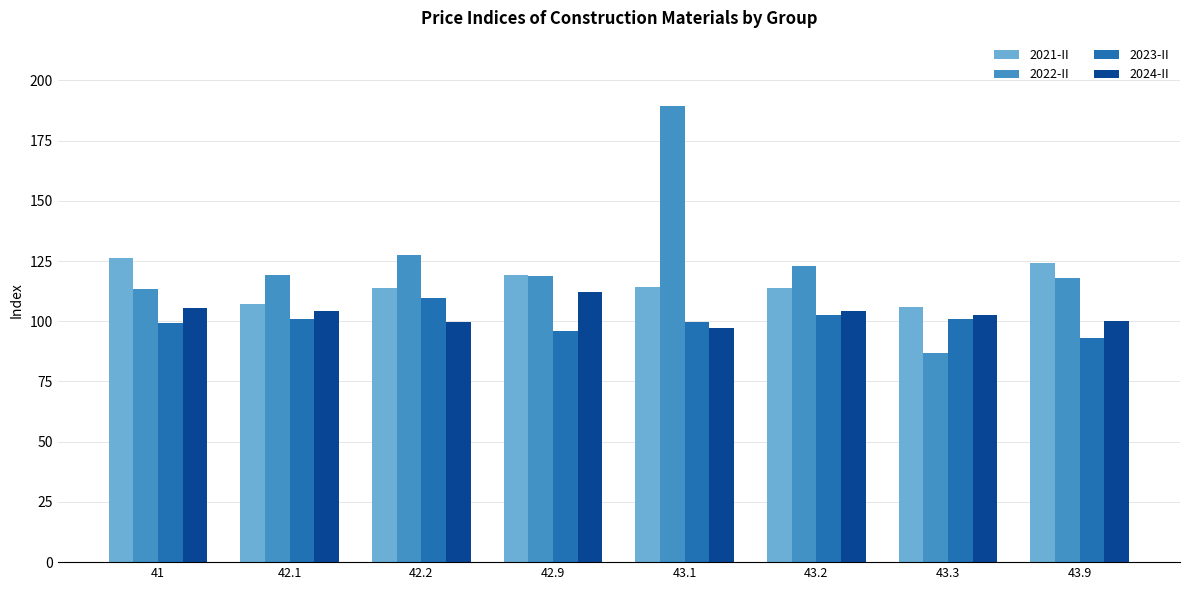

What is the difference between the 2021-II values at 41 and 43.1?

12.1